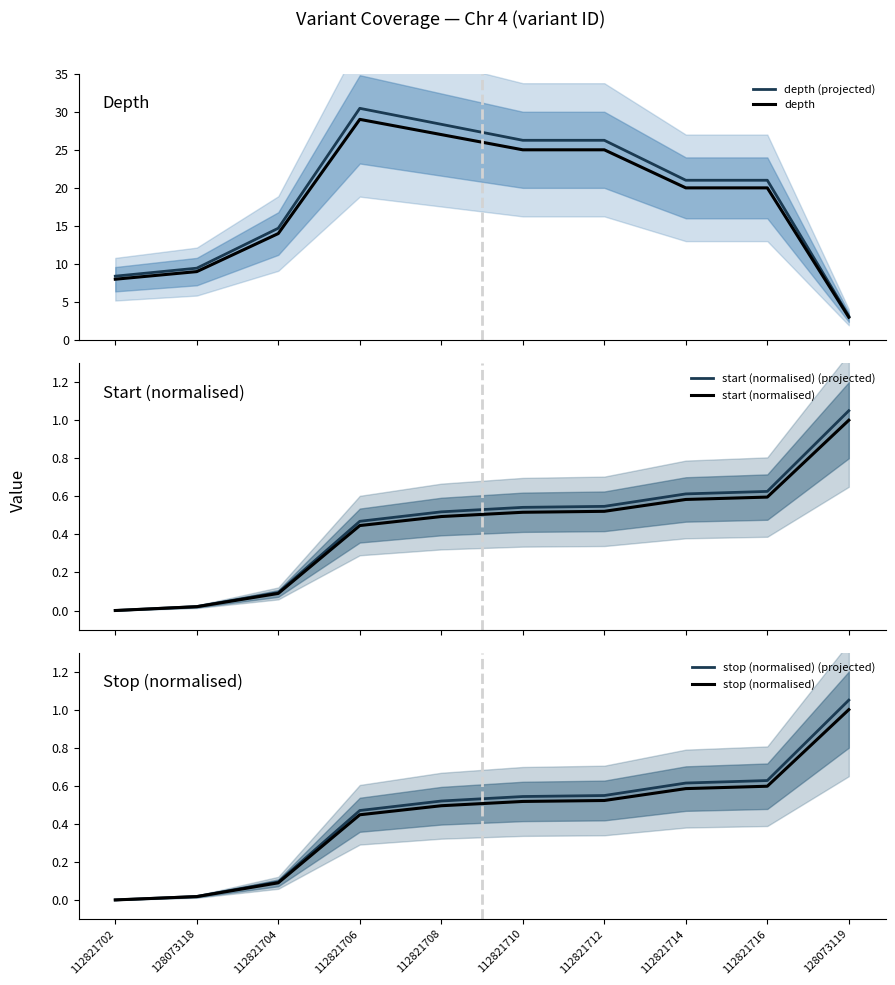

What is the average value of the start (normalised) (projected) series?

0.4